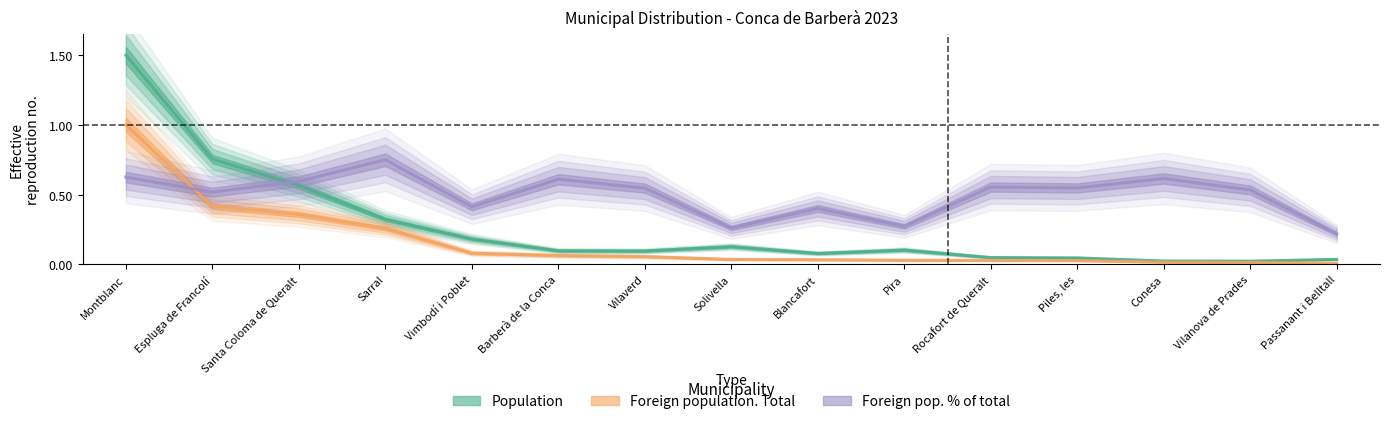

What is the sum of all Foreign population. Total values?

2.4